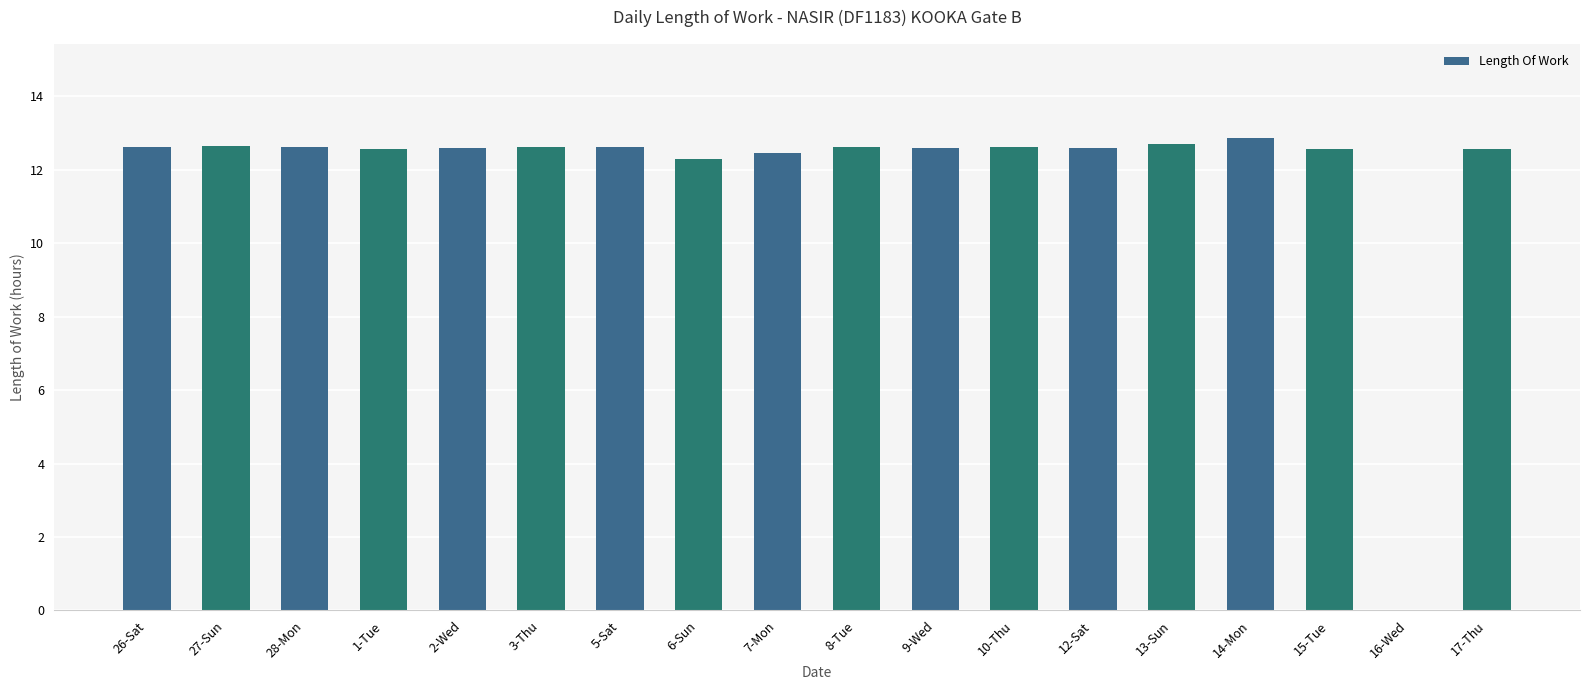

What is the sum of the values at 5-Sat and 15-Tue?

25.2